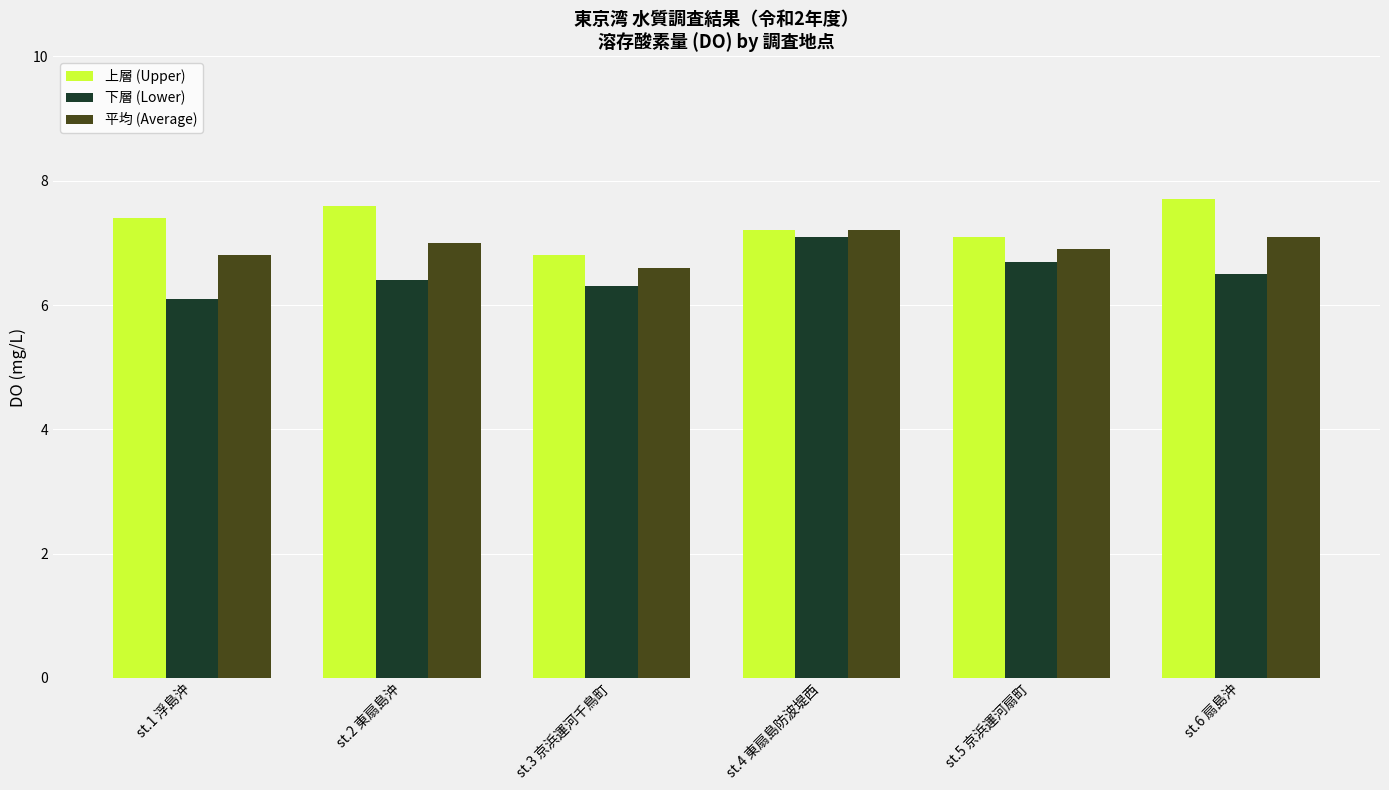

What is the sum of the 上層 (Upper) values at st.4 東扇島防波堤西 and st.6 扇島沖?

14.9